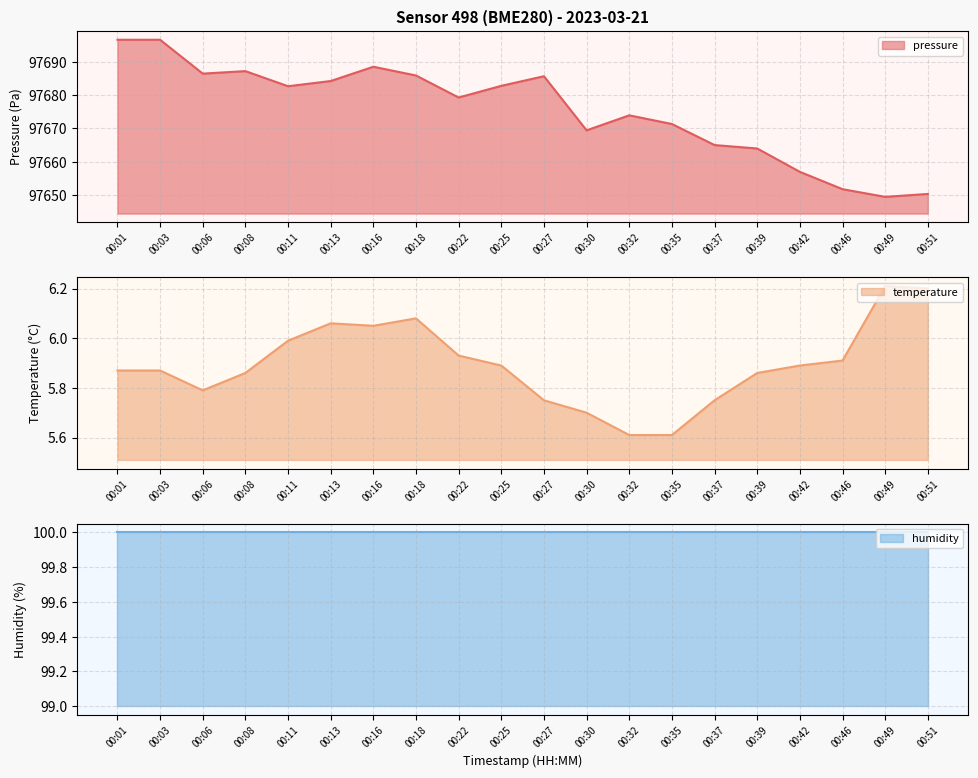

Where is the first local minimum for temperature?

00:06